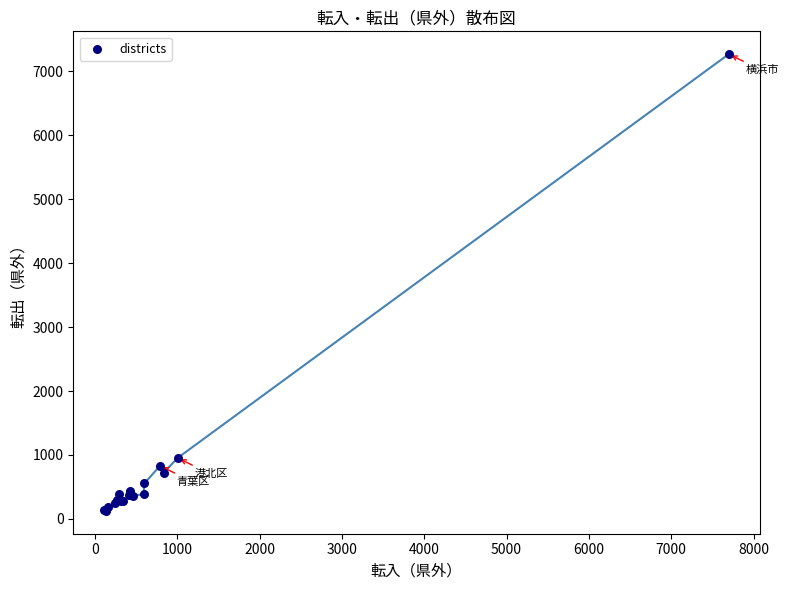

What Y value in the scatter plot is closest to 3697?

953